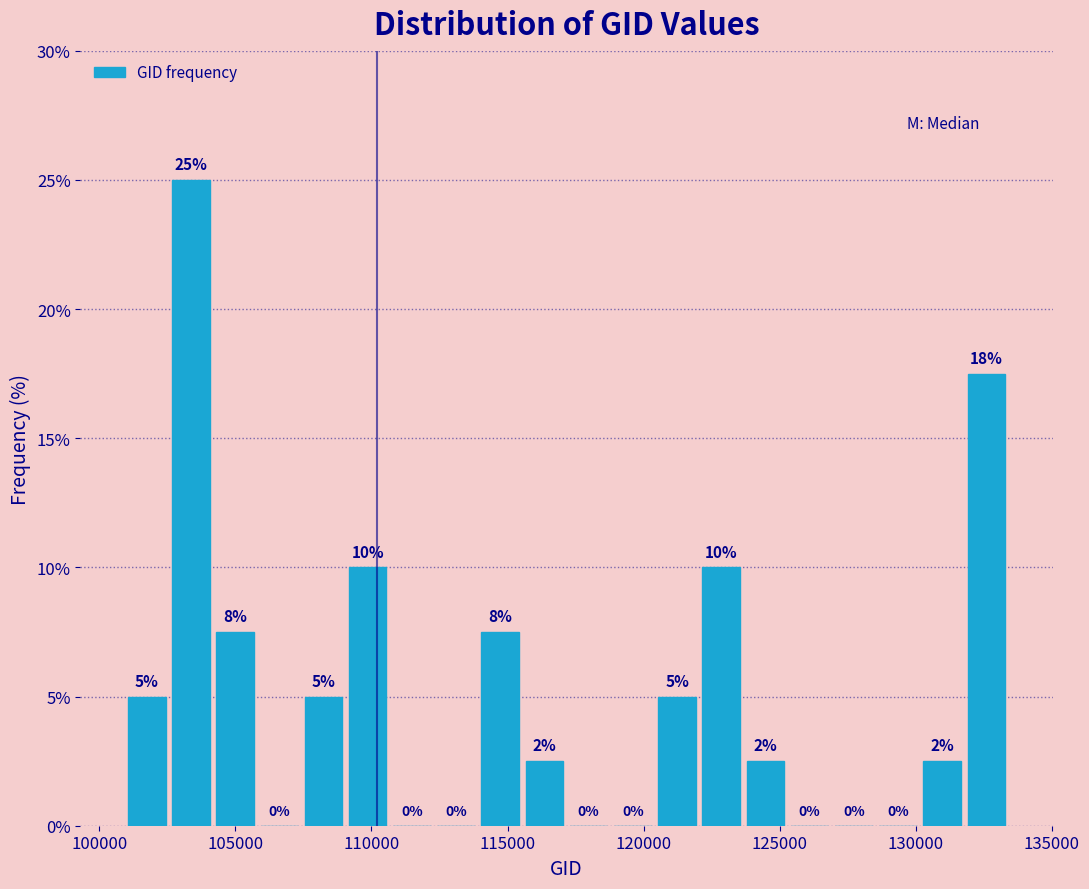

Read against the x-axis, roughly where is the centre of the tallest bar?

103500